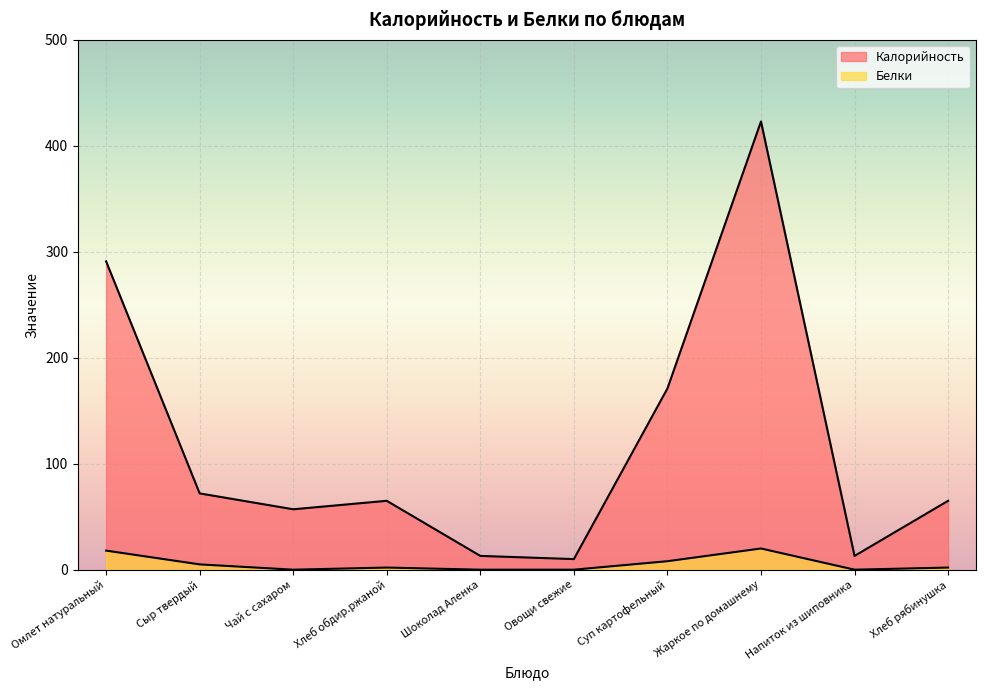

At which category does Калорийность reach its first local peak?

Хлеб обдир.ржаной